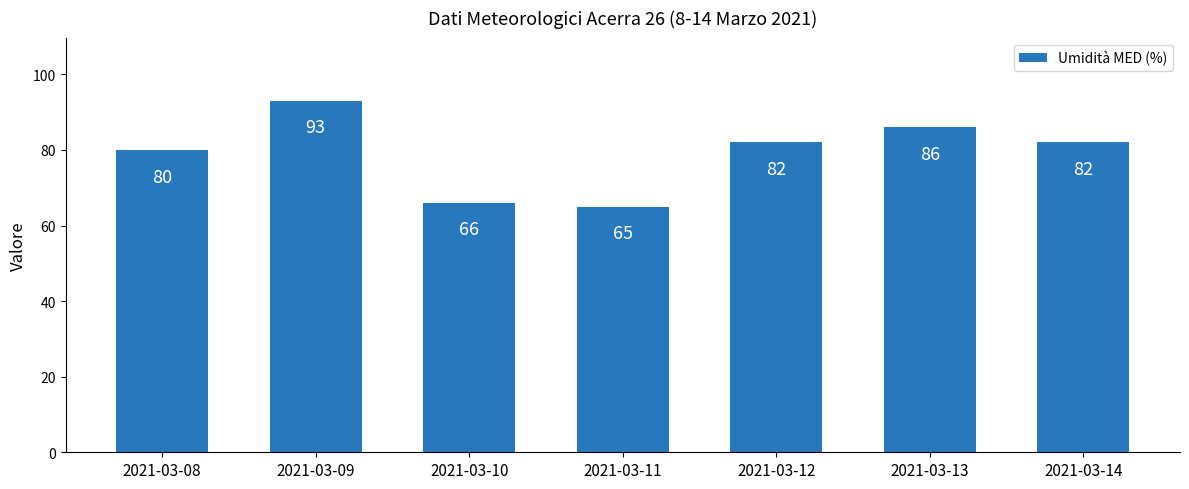

Where is the data nearest to the value 79?

2021-03-08